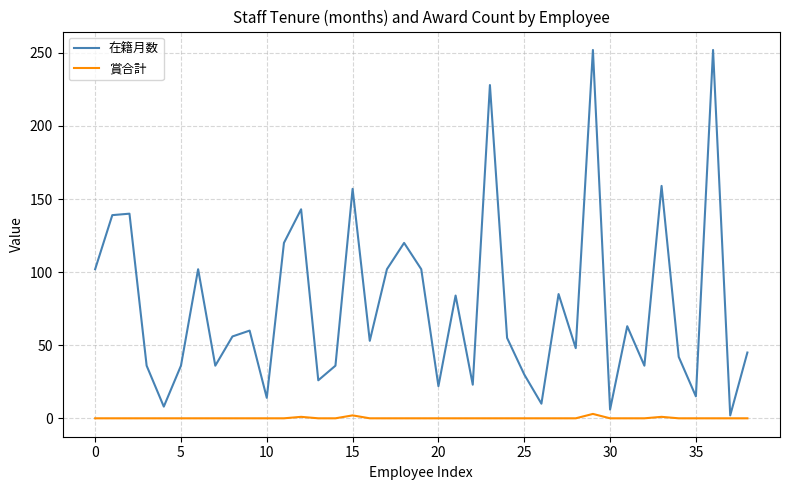

What is the maximum value shown in the chart?

252